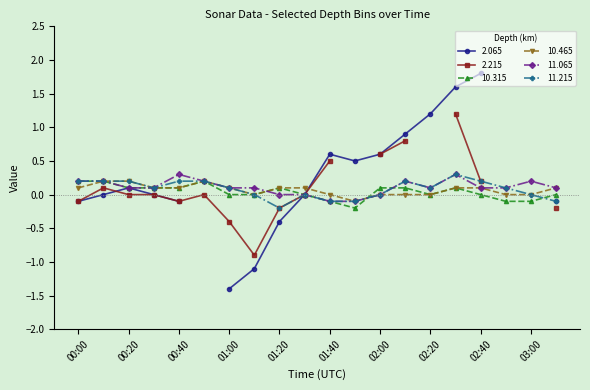

True or false: 11.215 has a value of 0.0 at 01:10.

True